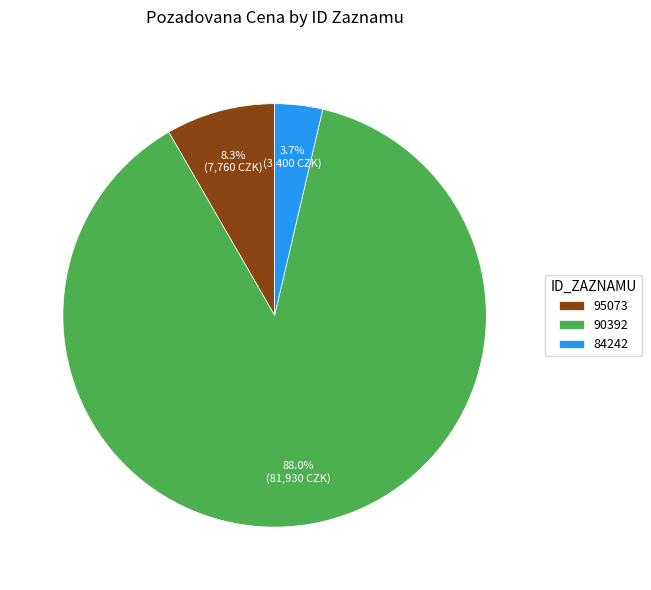

Which category has the biggest portion of the pie?

90392